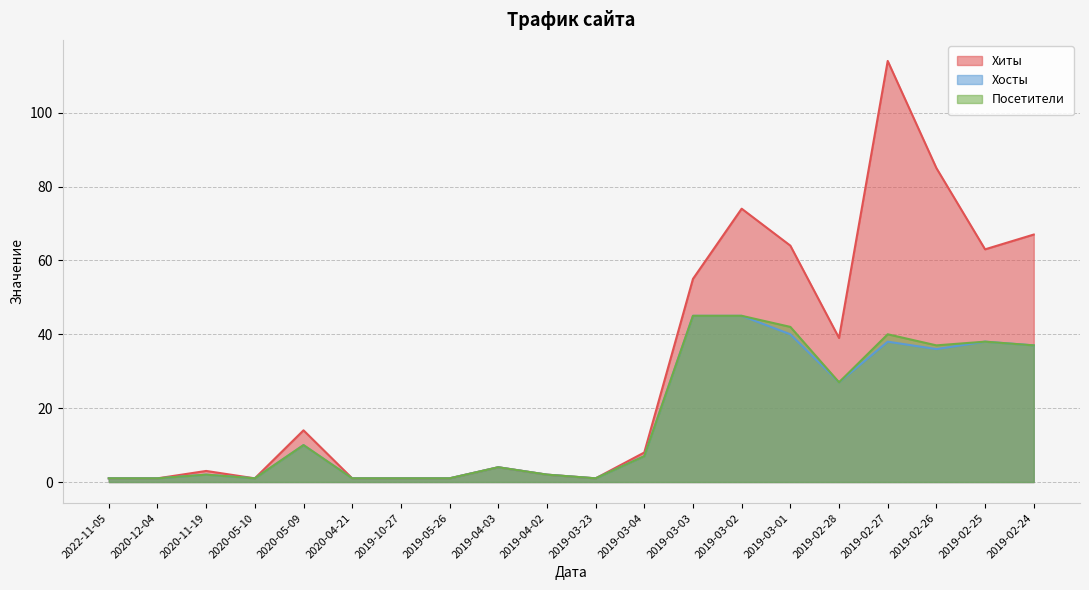

What is the value of the Посетители point at the 4th from the left?

1